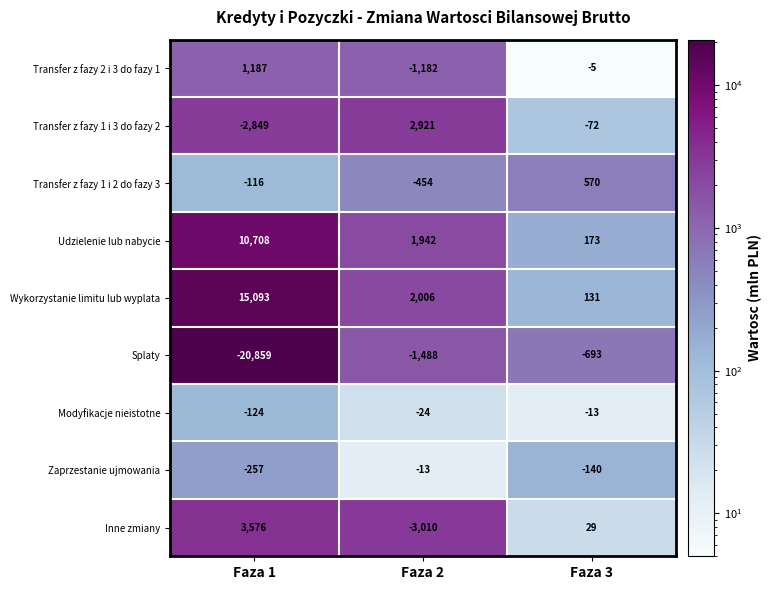

What is the maximum value shown in the chart?

15093